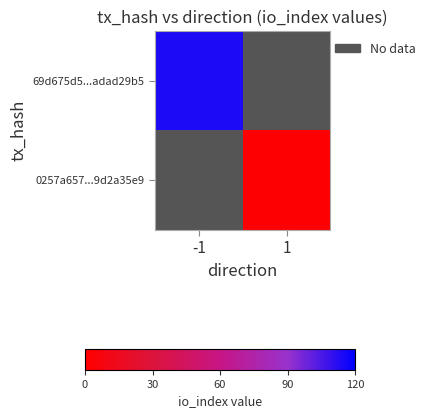

Between -1 and 1, which is larger?

1